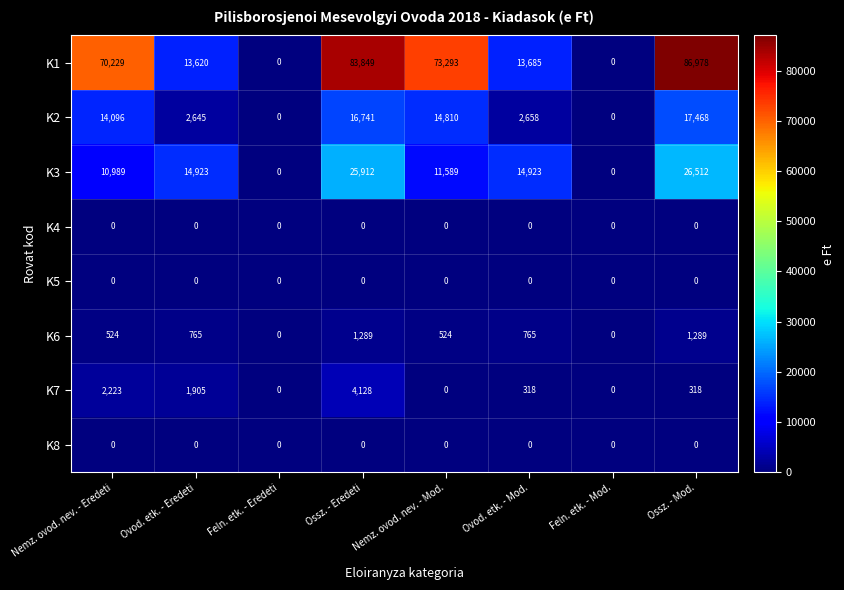

What is the sum of the K6 values at Ossz. - Eredeti and Feln. etk. - Mod.?

1289